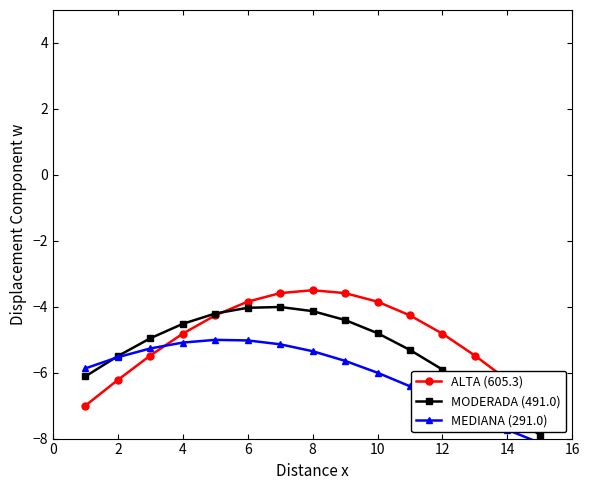

How many lines are shown in the chart?

3